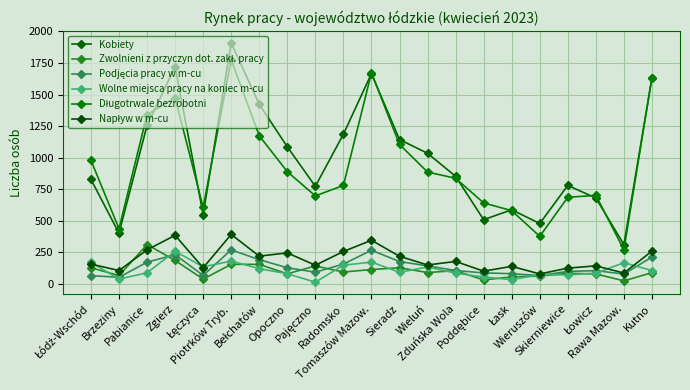

At which category is the sum across all series the highest?

Piotrków Tryb.